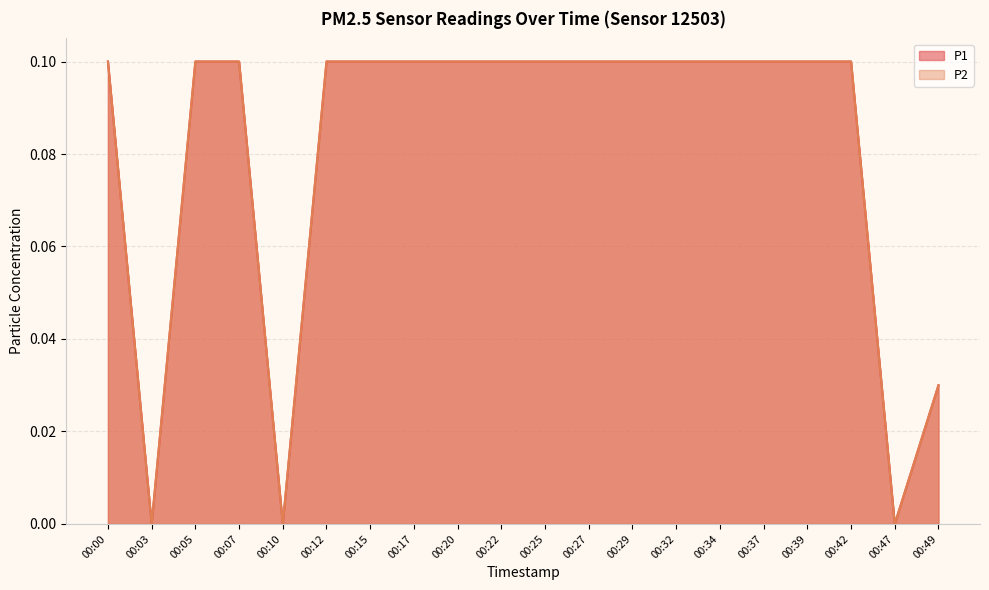

What is the sum of the P2 values at 00:32 and 00:39?

0.2